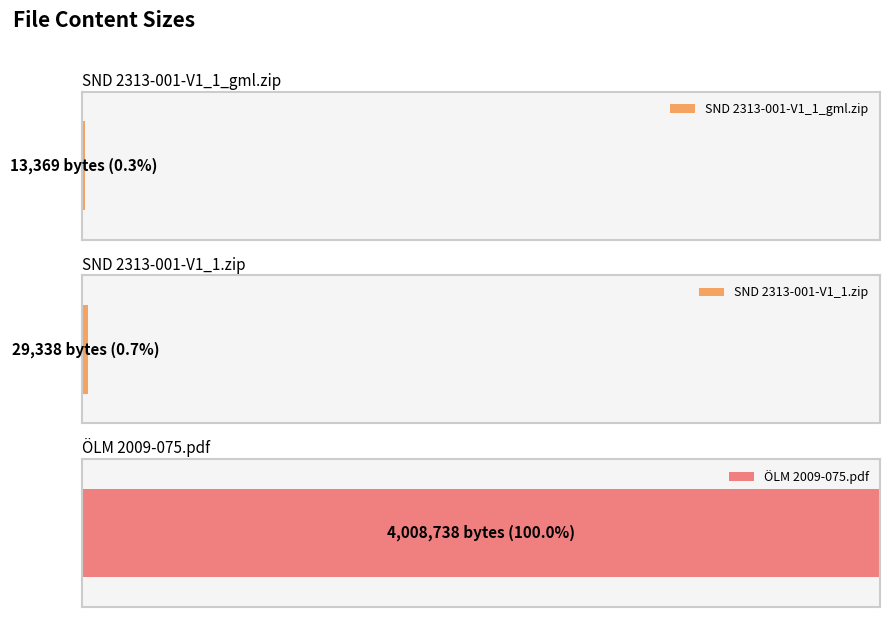

Is it true that the value at SND 2313-001-V1_1_gml.zip is 13369?

True